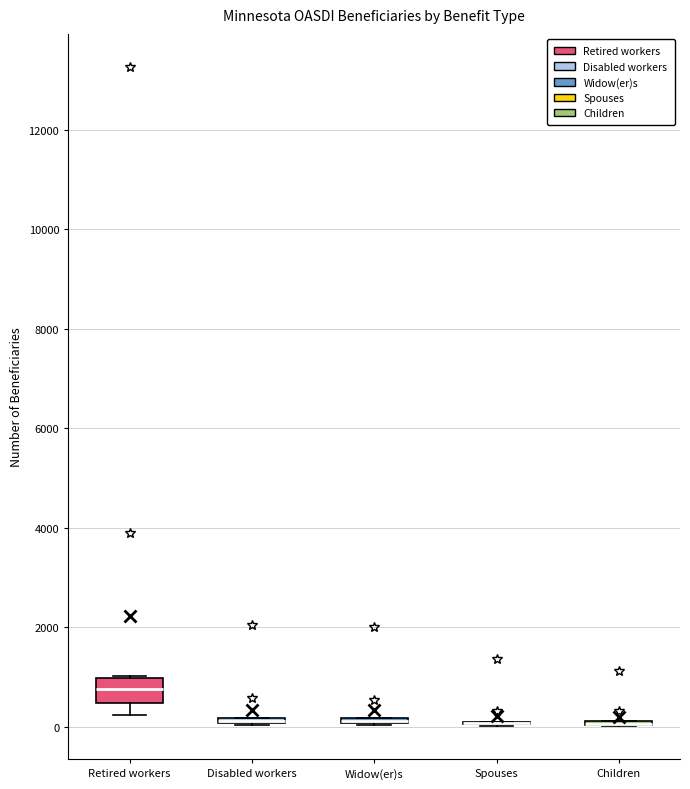

Comparing the boxes themselves (not the whiskers), which one is the tallest?

Retired workers